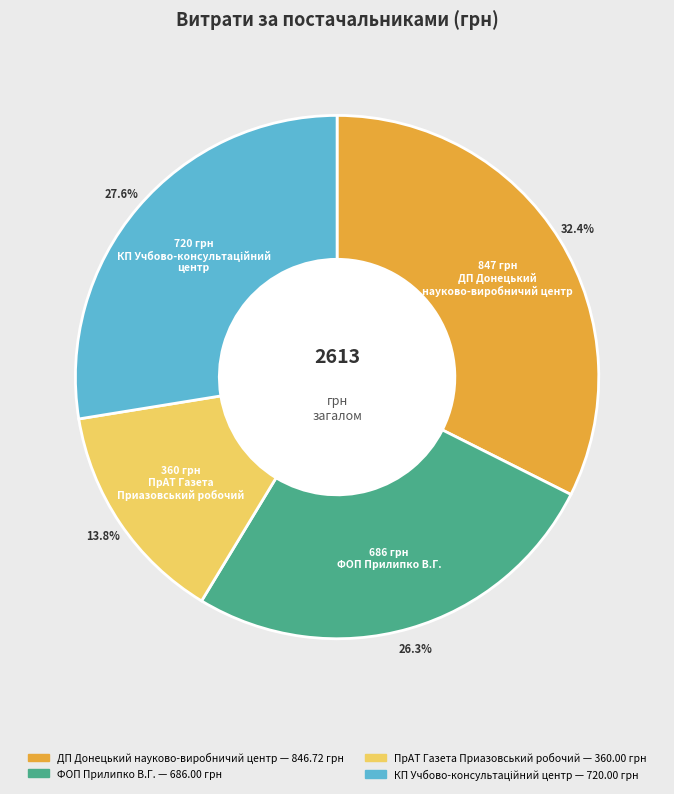

Is the sum of ДП Донецький науково-виробничий центр and ПрАТ Газета Приазовський робочий greater than half?

No